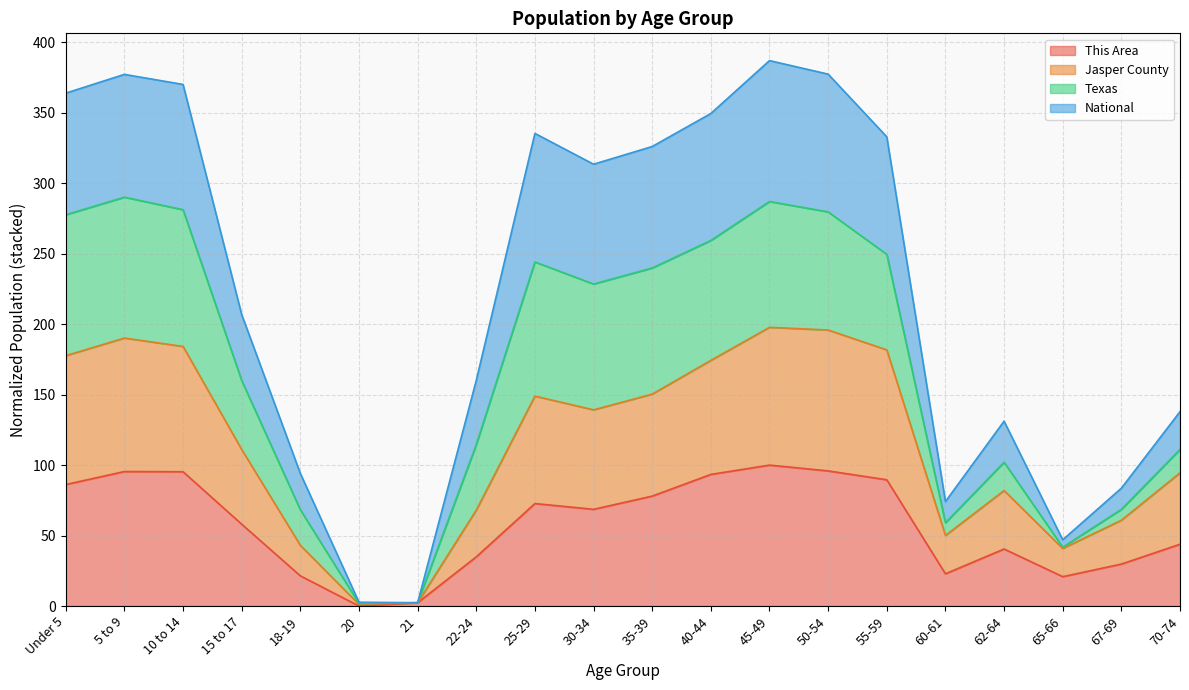

What is the total value across all series at 60-61?

74.1